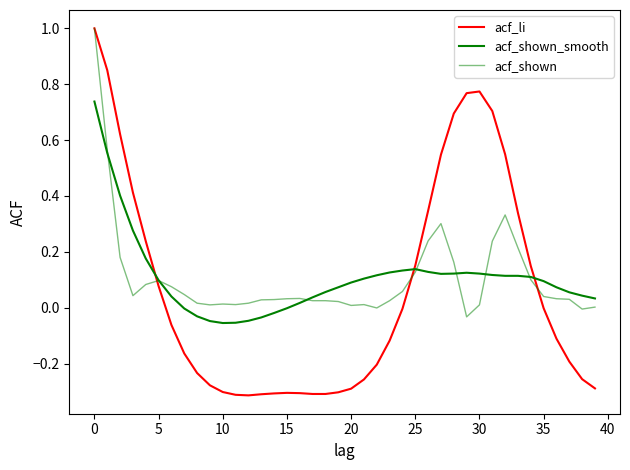

Does the chart display data point markers on the line(s)?

No